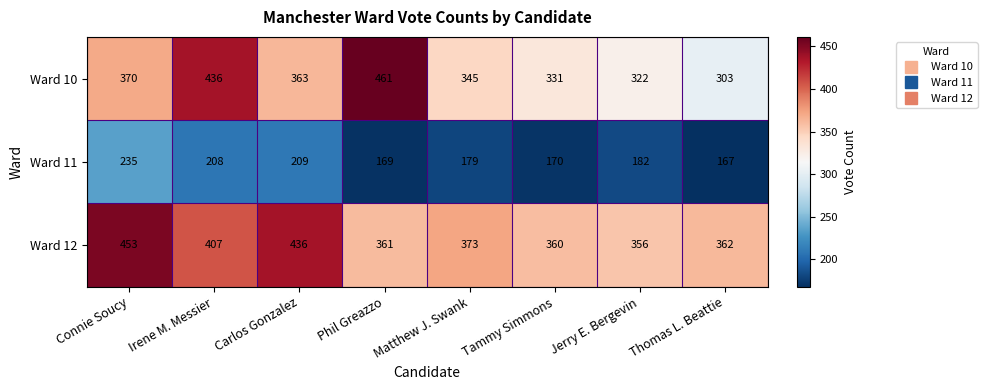

Which label corresponds to the smallest value in the chart?

Thomas L. Beattie